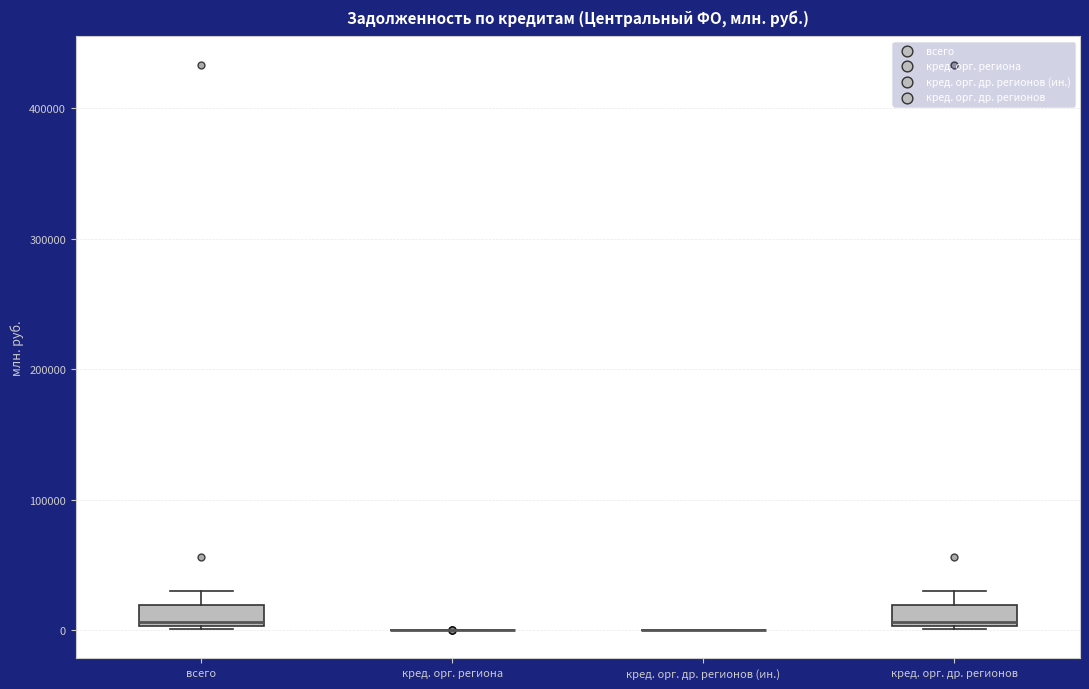

Where is the upper edge of the box for всего on the y-axis? The values are not printed on the chart, so give them approximately, as read against the axis.

20000